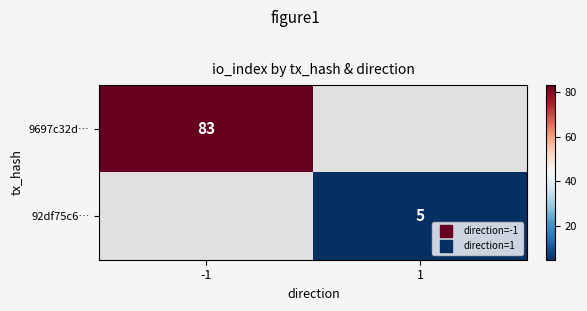

At which category does the chart reach its peak across all series?

-1